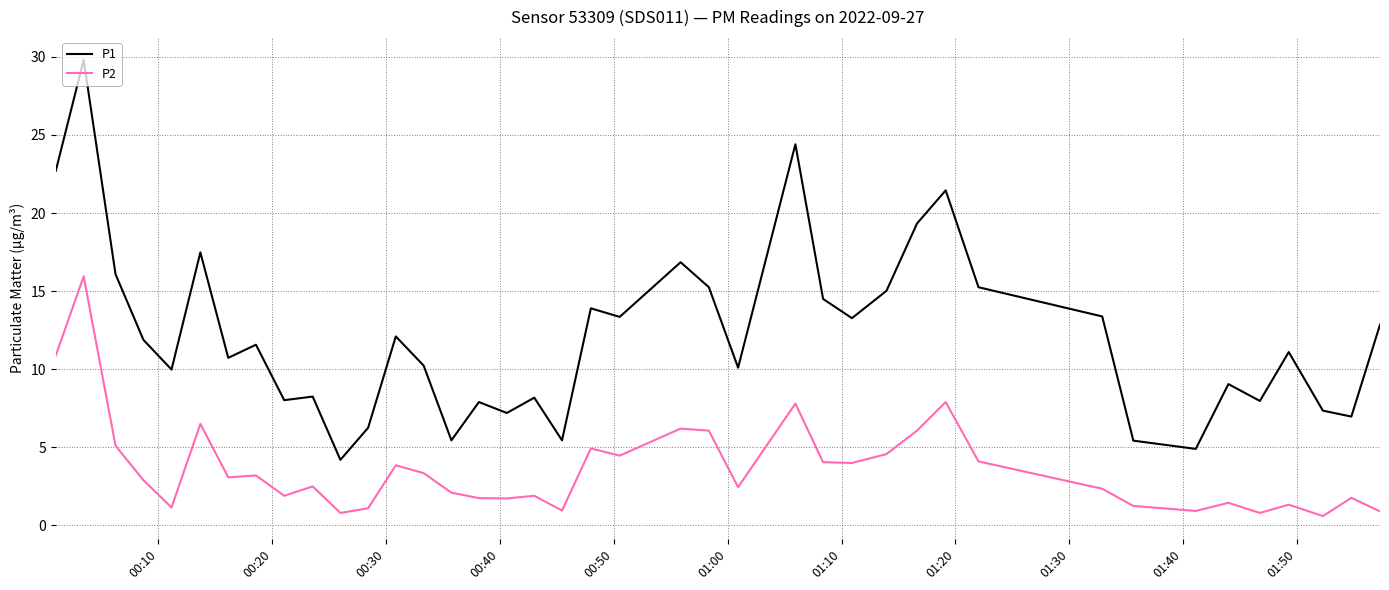

True or false: P2 and P1 cross at least once.

False